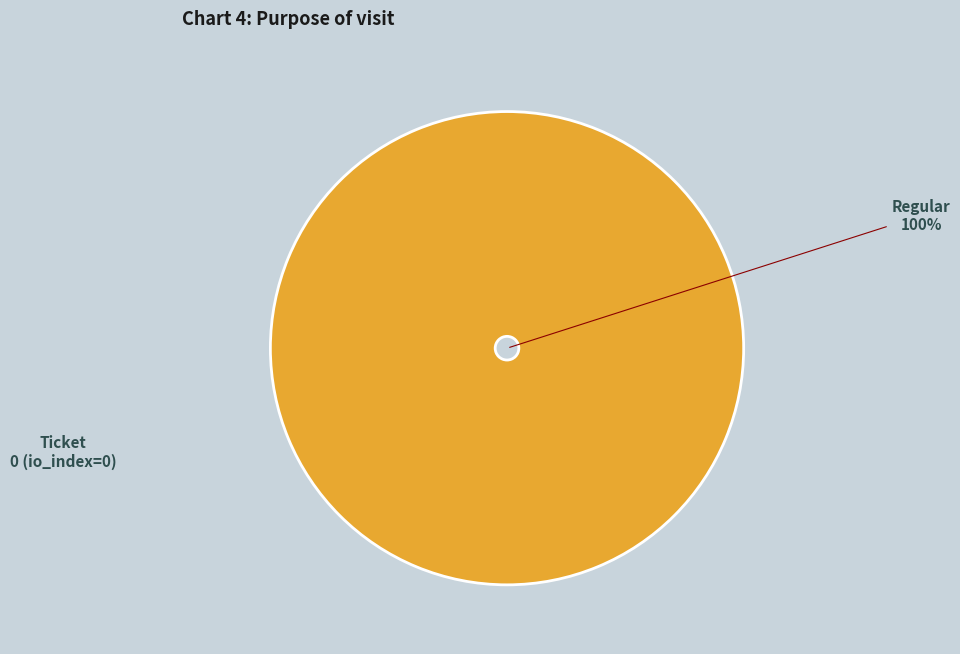

Rank the categories by value from highest to lowest.

Regular